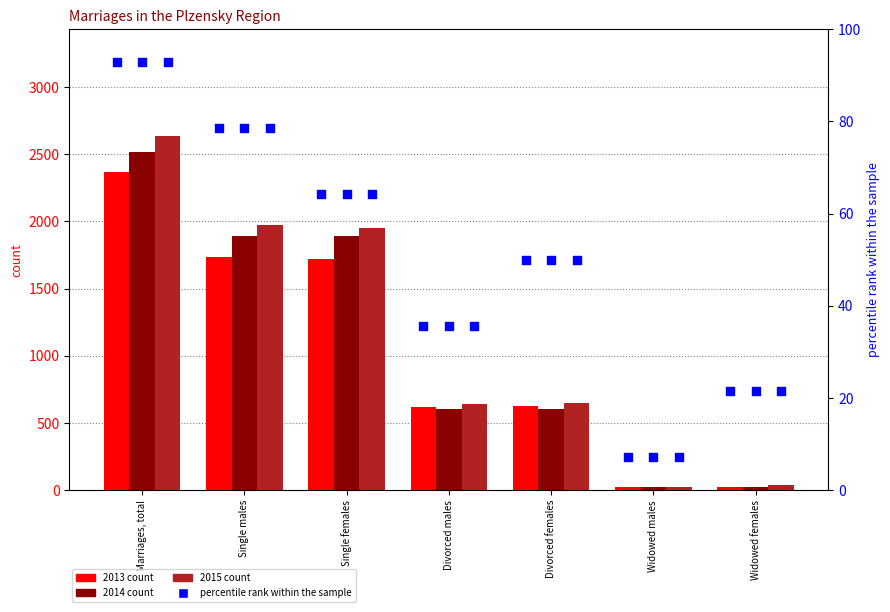

Is the value of %ile 2013 at Single females greater than the value of %ile 2015 at Widowed females?

Yes